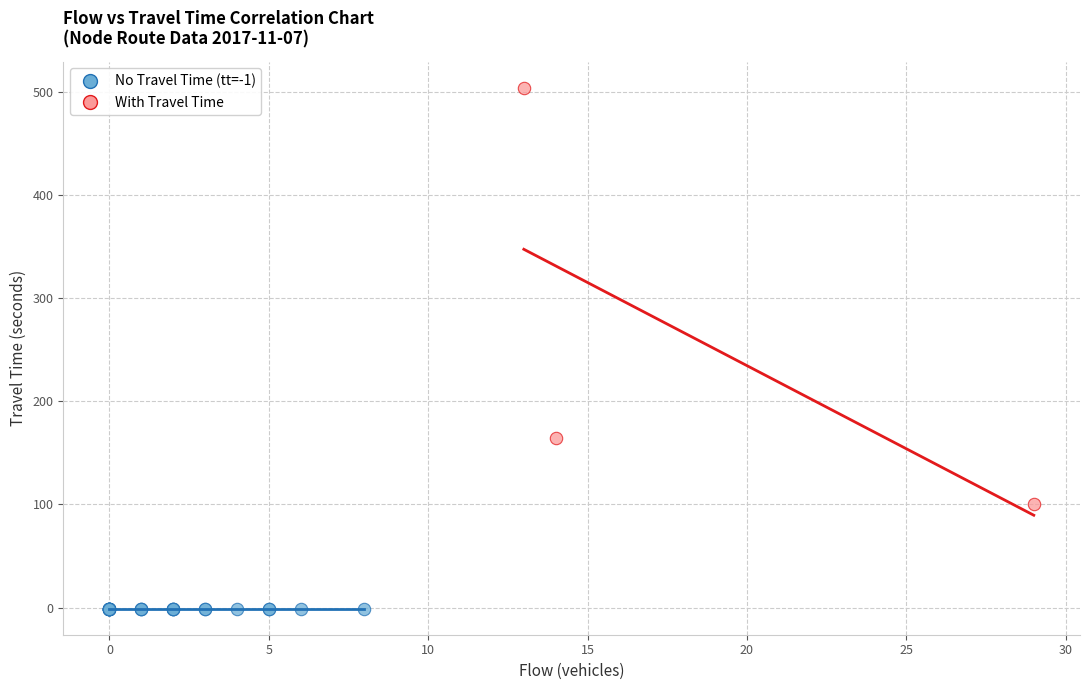

Which series contains the lowest Y value?

No Travel Time (tt=-1)